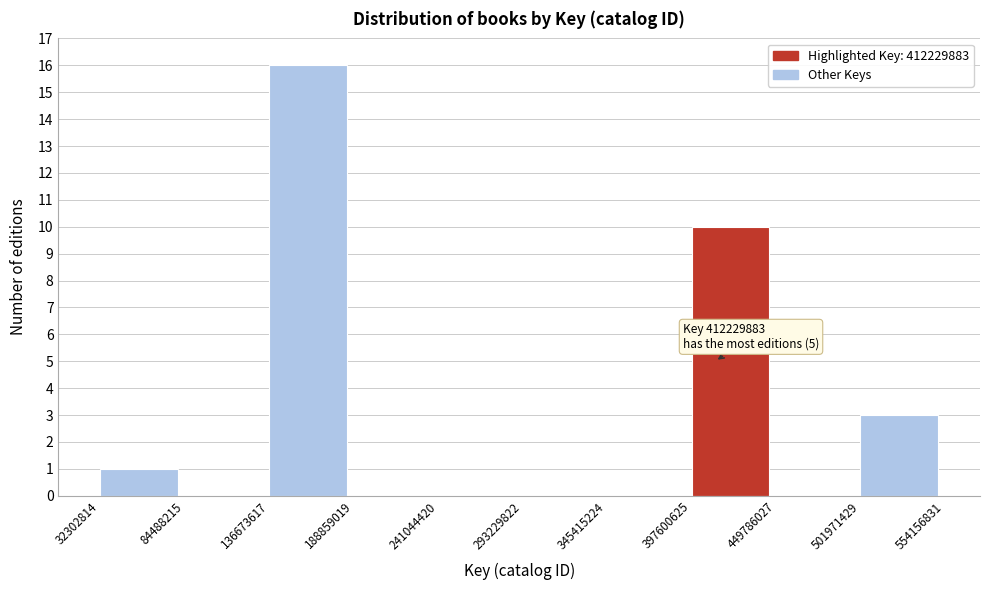

Which range on the x-axis has the tallest bar?

136673617 to 188859019